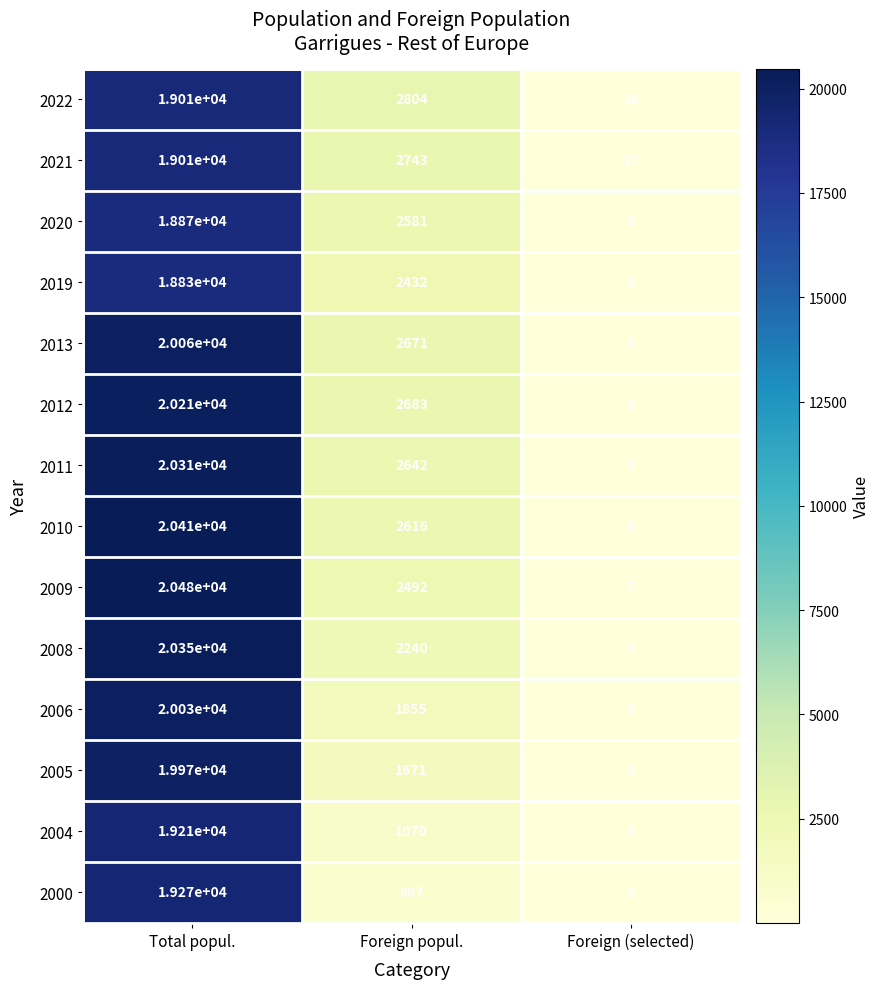

At which category is the sum across all series the highest?

Total popul.